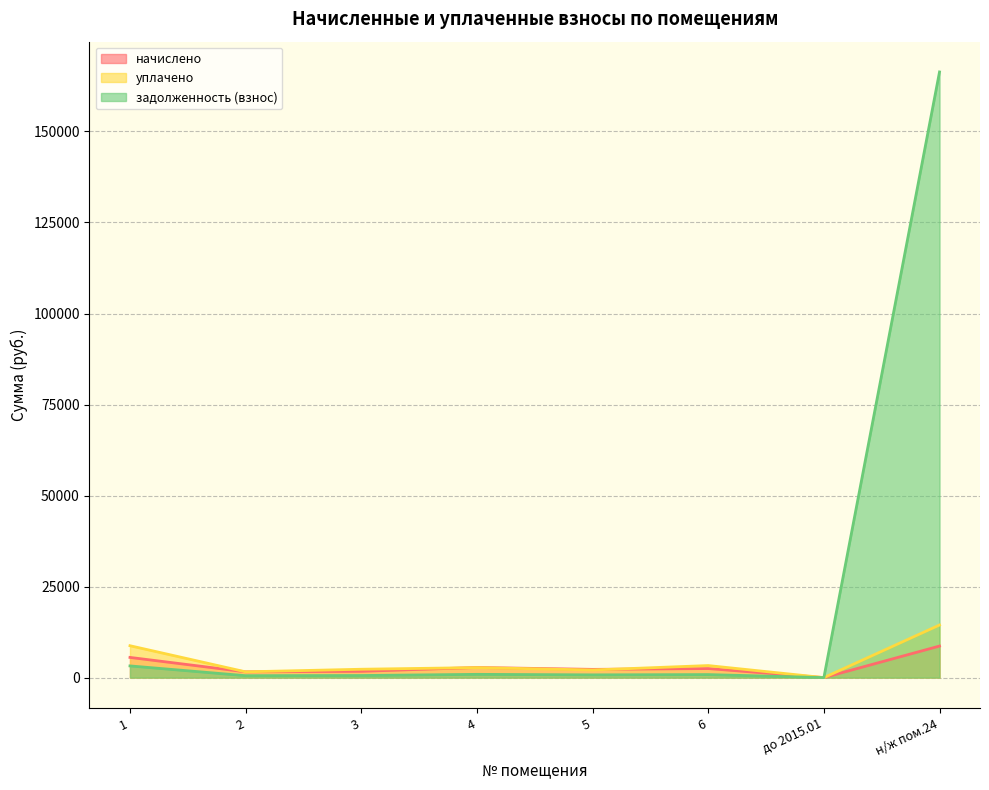

Which series has the widest spread of values?

задолженность (взнос)